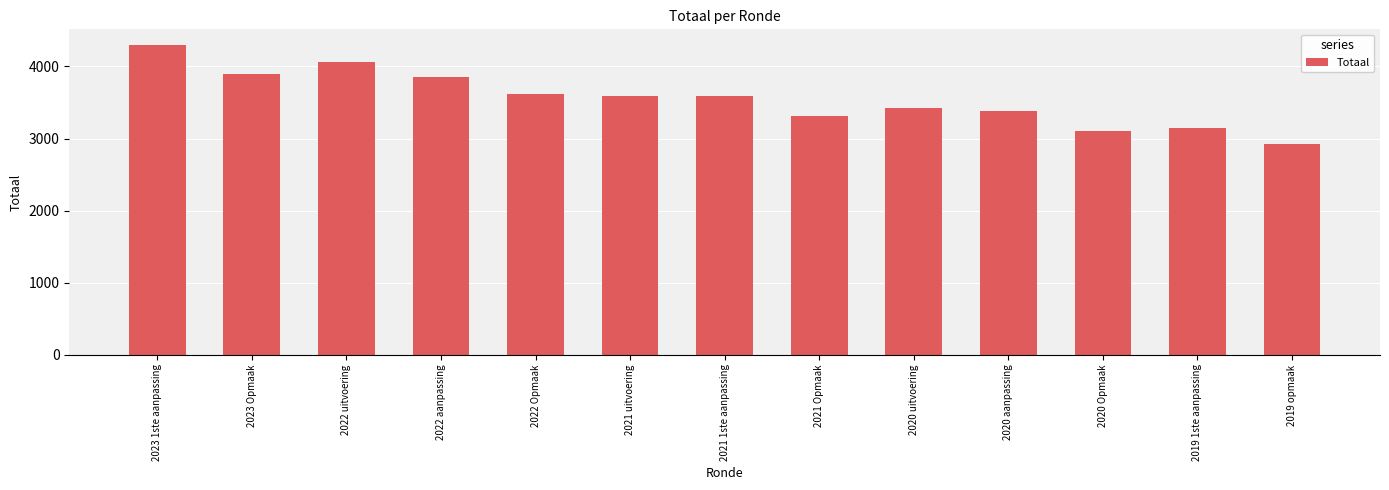

Is it true that the value at 2019 1ste aanpassing is 4531?

False